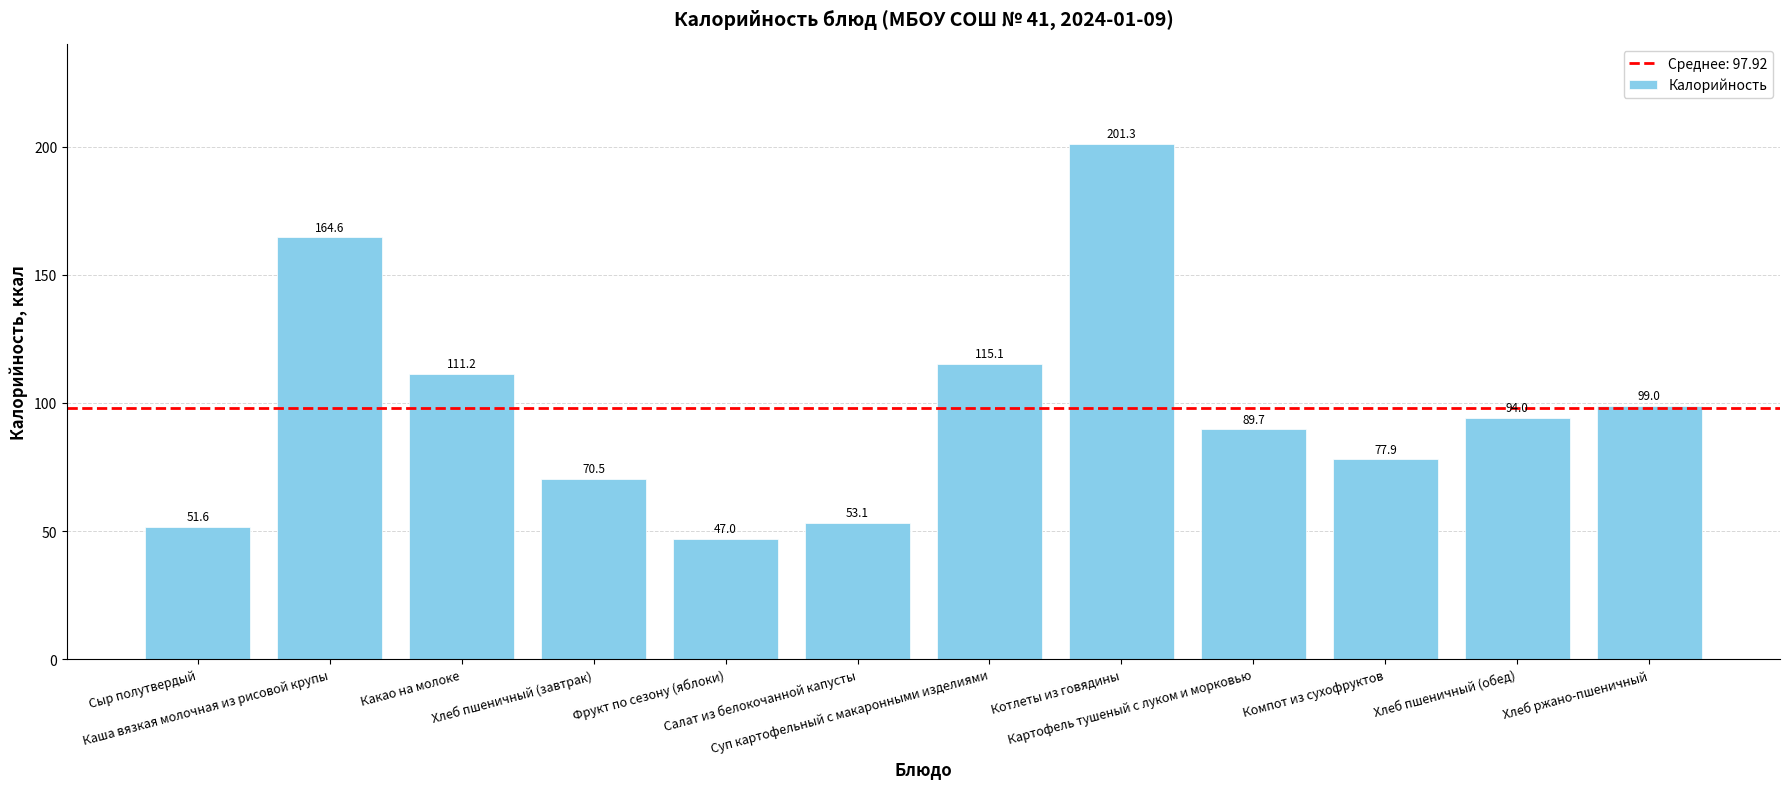

What is the greatest value displayed?

201.3